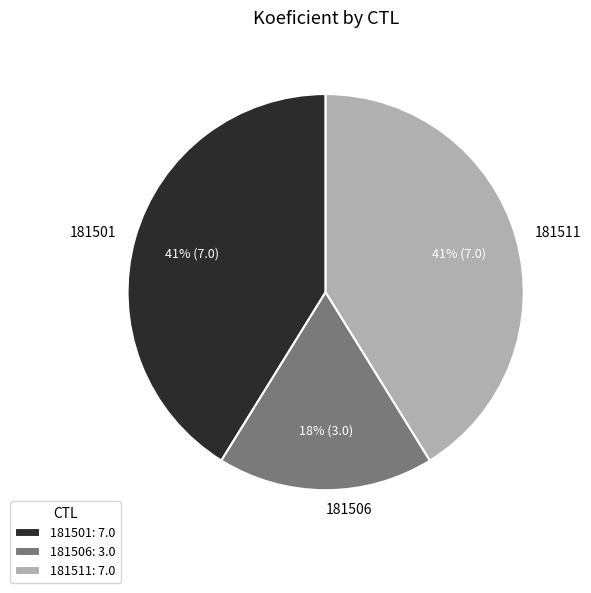

Does any single category account for the majority?

No